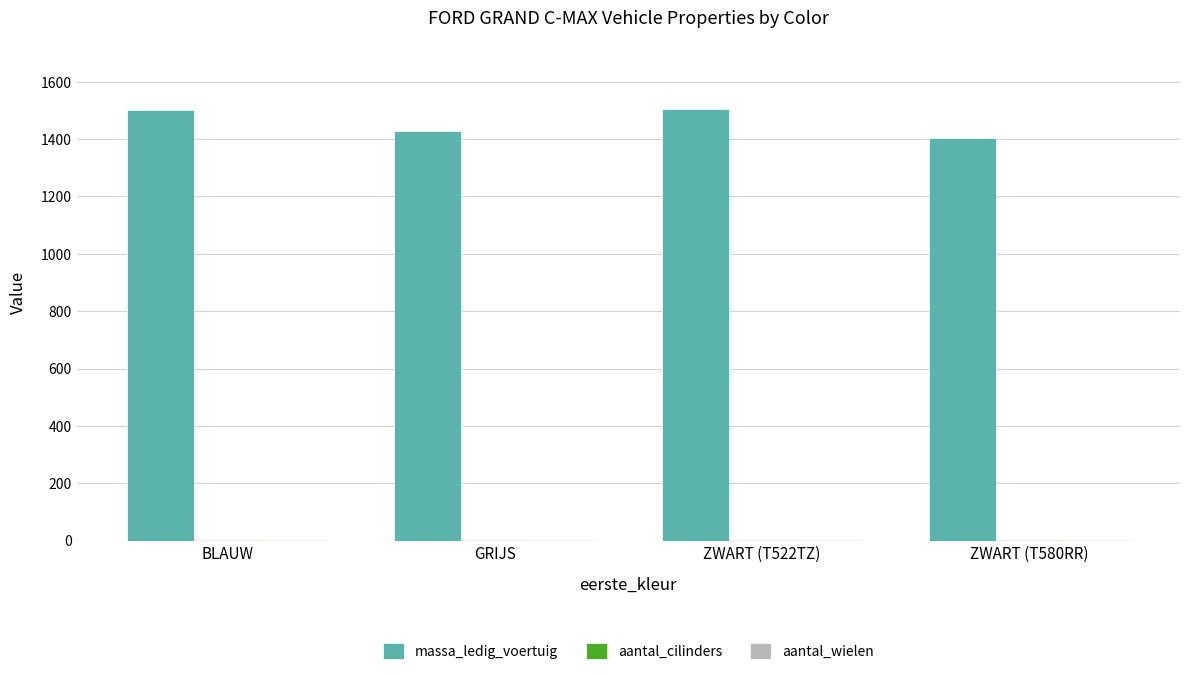

What is the total value across all series at BLAUW?

1509